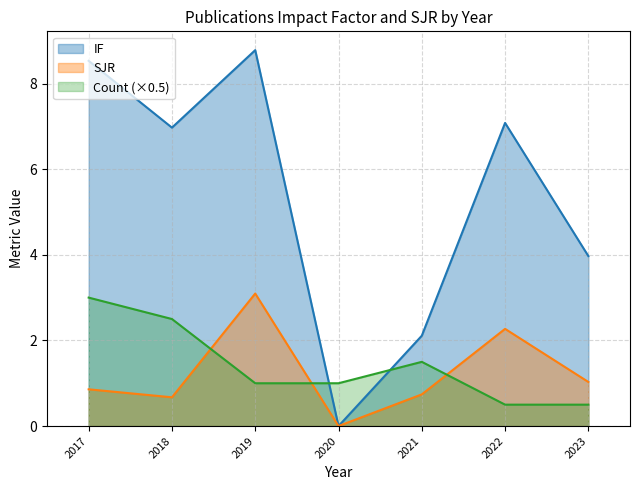

Does the chart display data point markers on the line(s)?

No